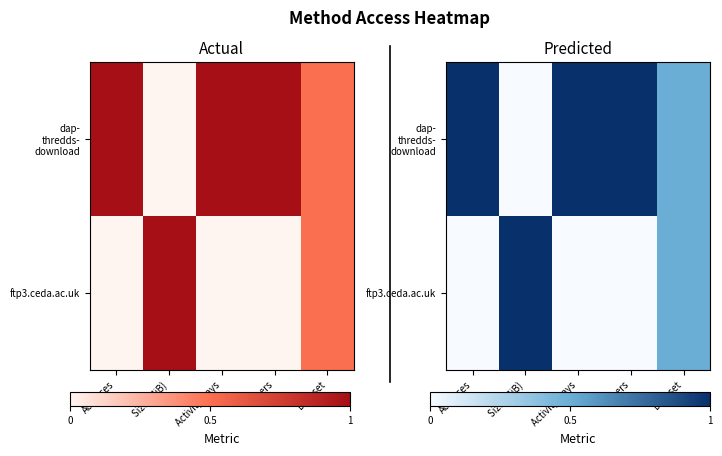

True or false: ftp3.ceda.ac.uk has a value of 0.5 at Users.

False